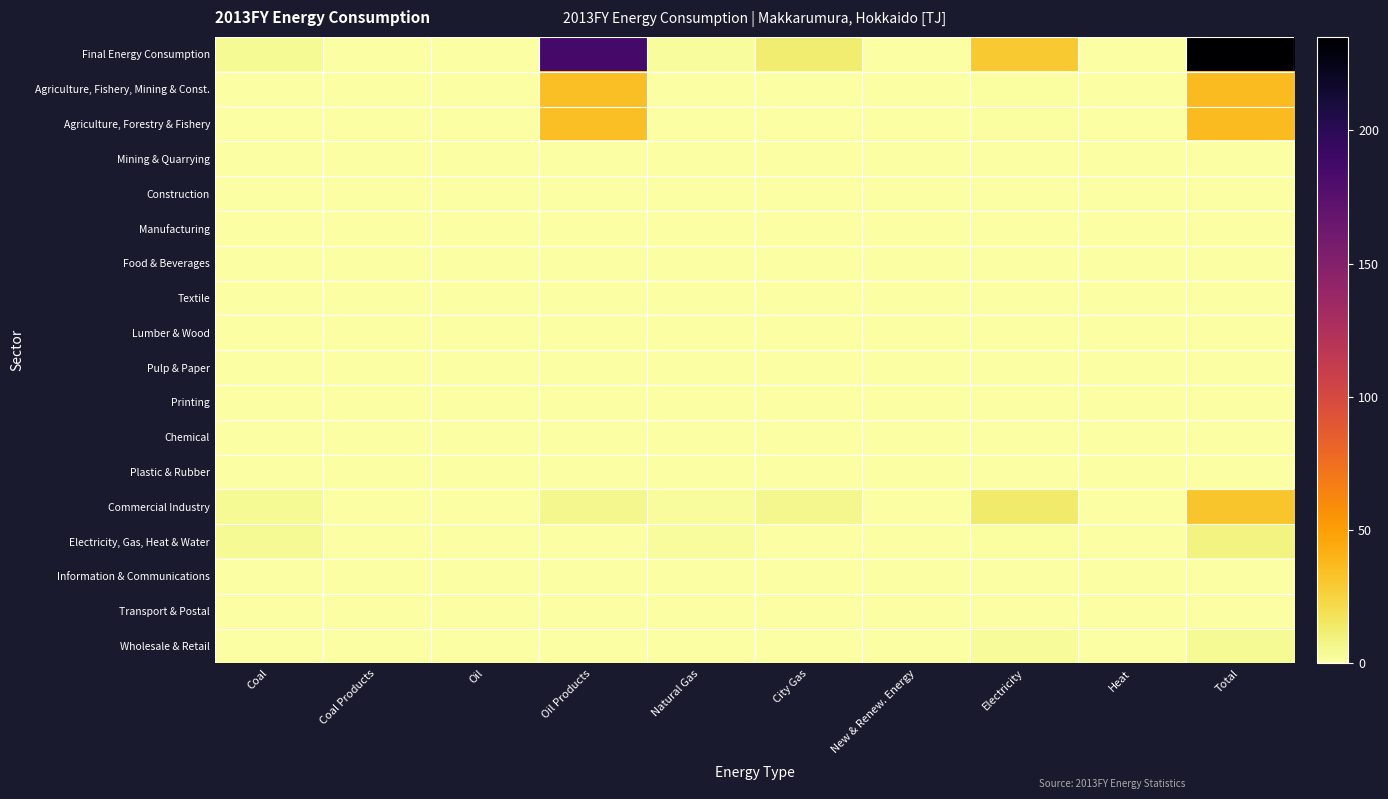

At which category is the sum across all series the highest?

Total